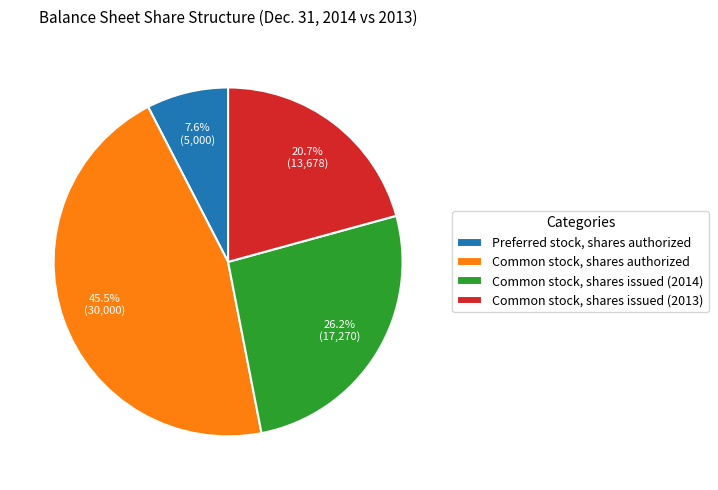

To the nearest percent, what percentage of the pie is Common stock, shares issued (2013)?

21%